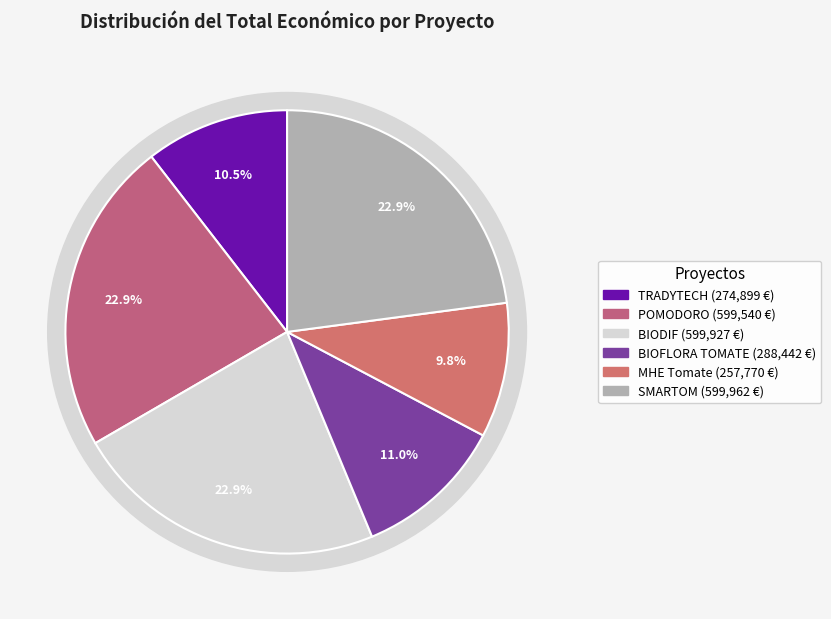

How many slices are in this pie chart?

6